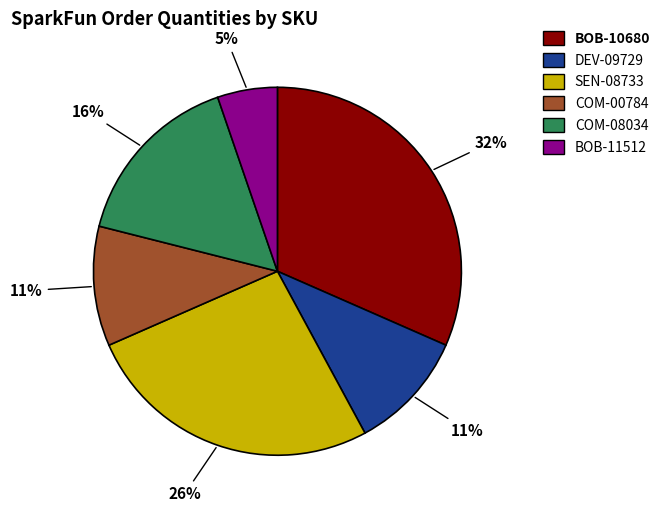

Is COM-08034 the majority of the pie?

No